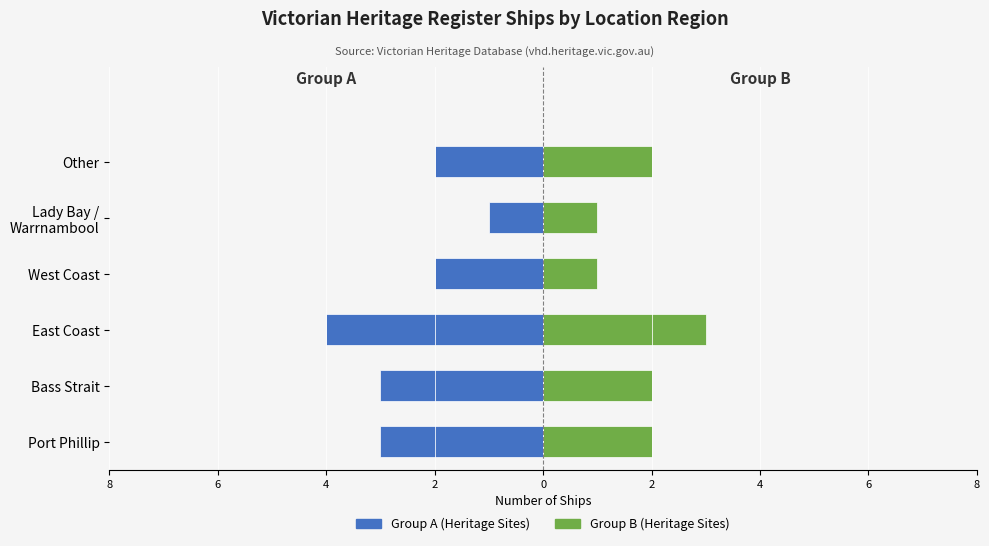

Reading left to right, list all the values displayed in this chart.

Group A (Heritage Sites): -3	-3	-4	-2	-1	-2
Group B (Heritage Sites): 2	2	3	1	1	2